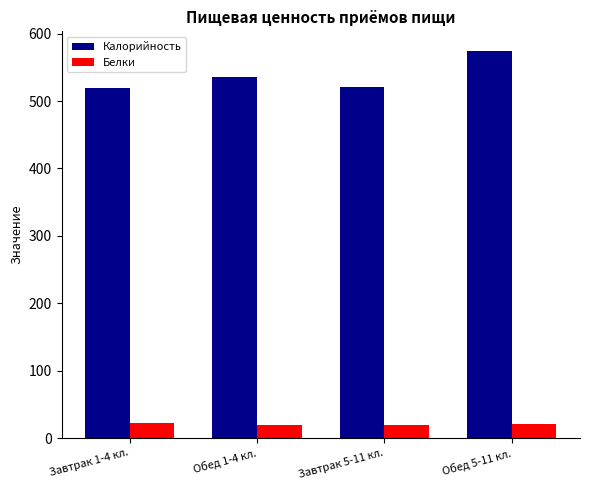

What is the difference between the second highest and minimum values in the Белки series?

1.5